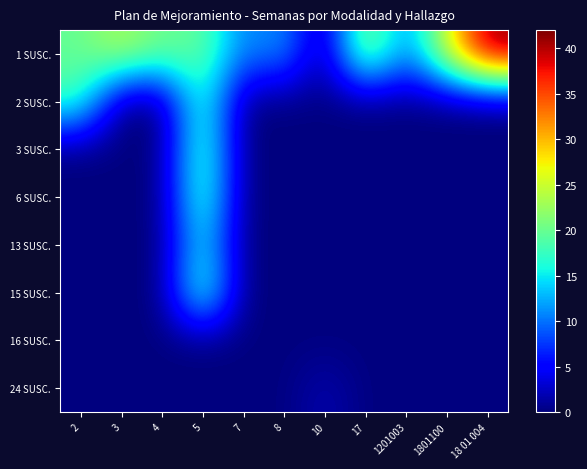

Which series has the largest range (max minus min)?

1 SUSC.